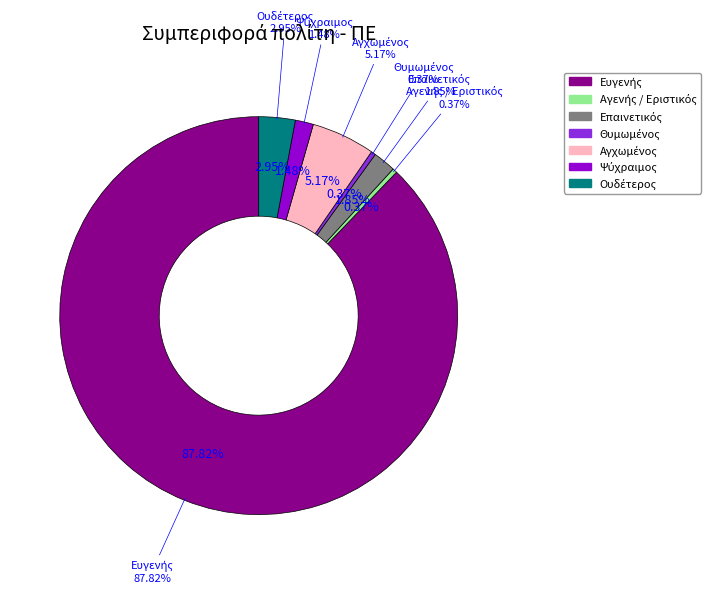

True or false: Αγενής / Εριστικός accounts for 11% of the total.

False